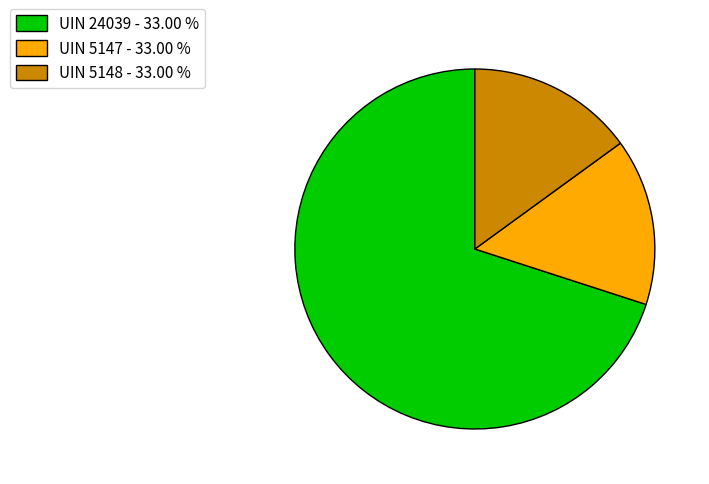

Which category accounts for the majority?

UIN 24039 - 33.00 %